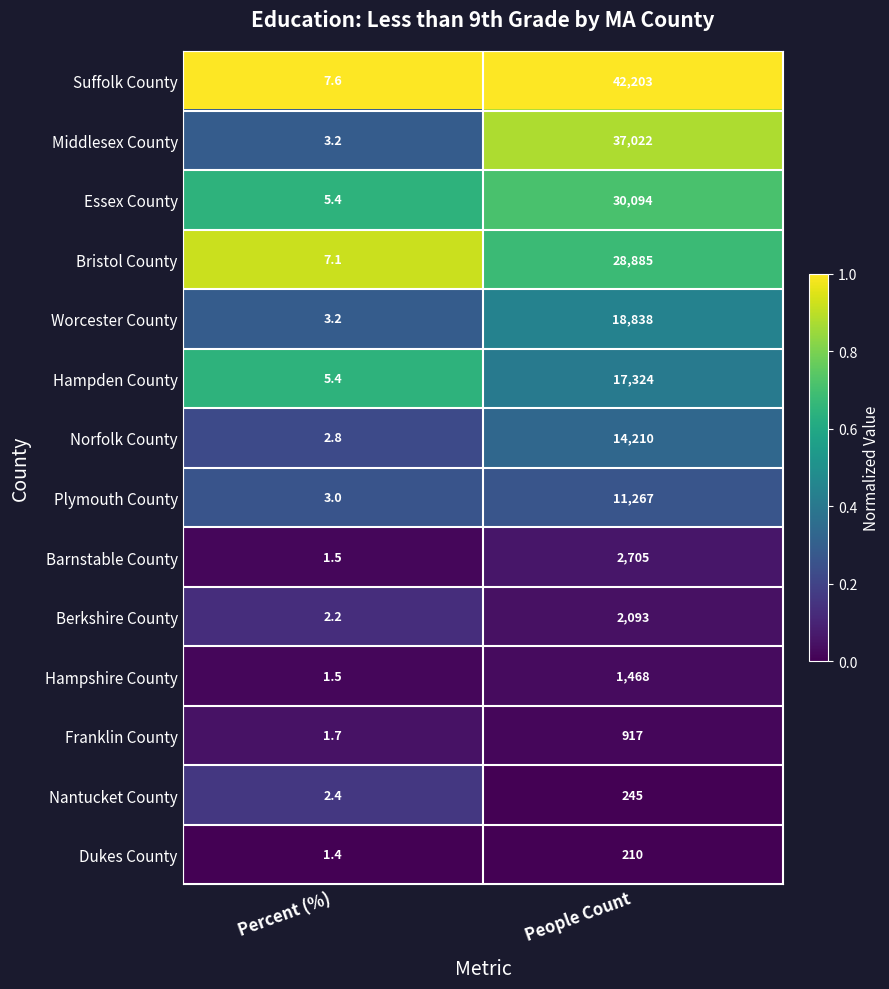

The value of Middlesex County at Percent (%) is 4.5. True or false?

False